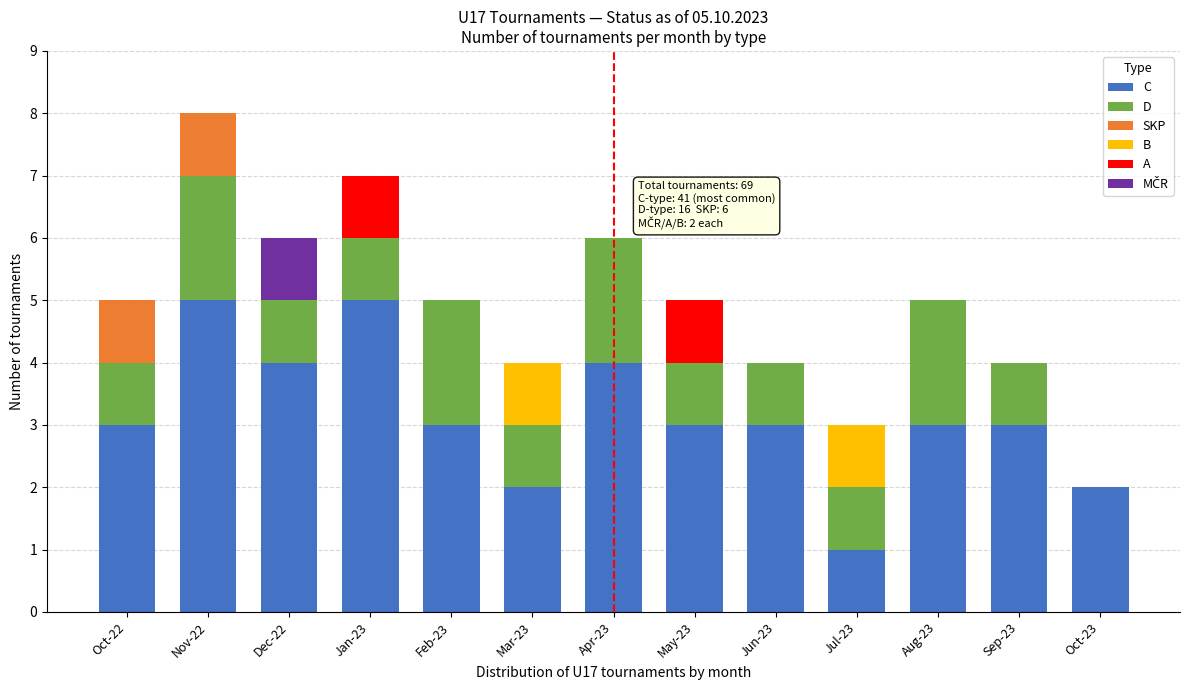

What is the total value across all series at Dec-22?

6